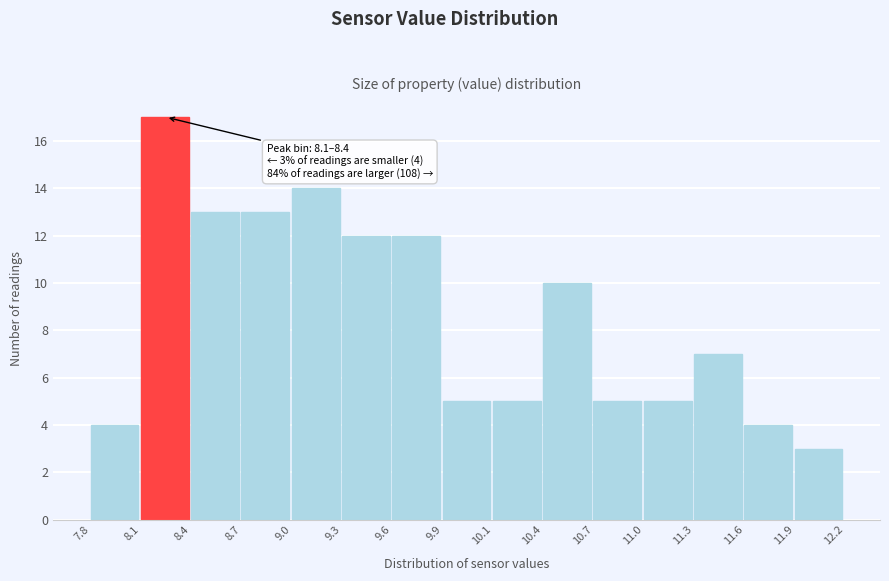

Which range on the x-axis has the tallest bar?

8.1 to 8.4